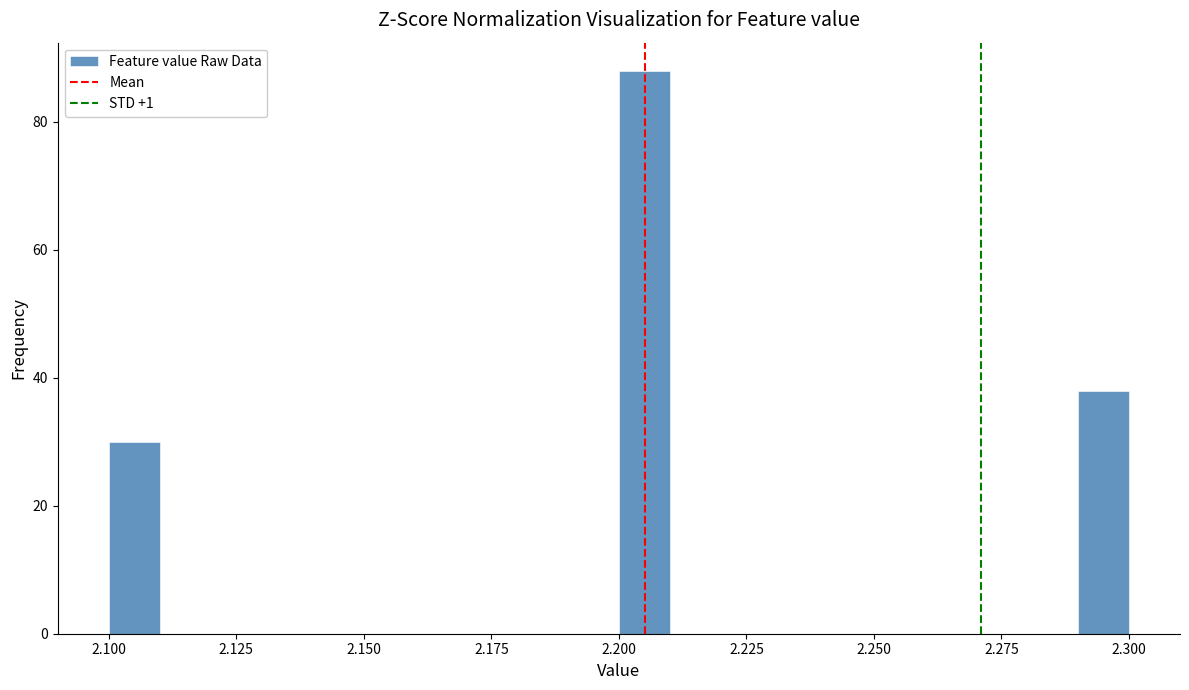

Around what value on the x-axis is the tallest bar? Give the approximate position of its centre, as read against the axis.

2.205